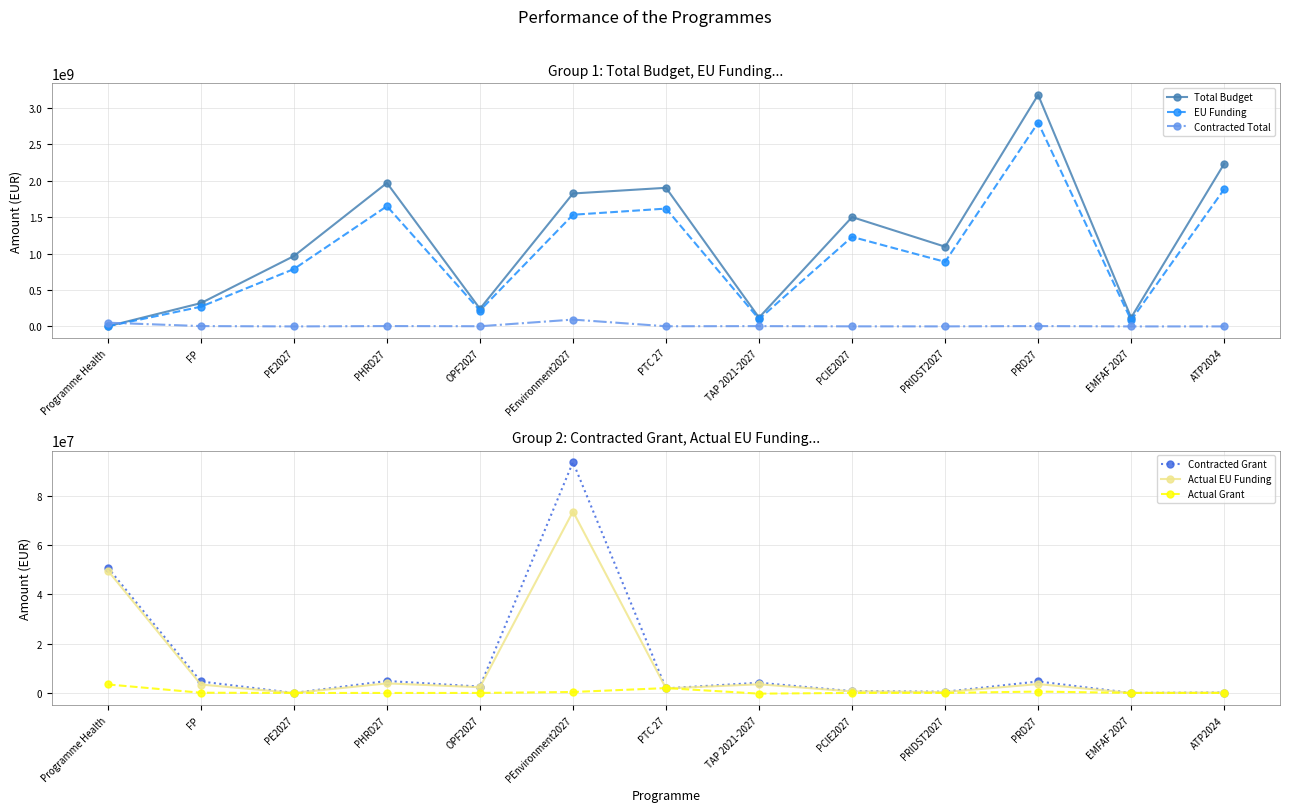

The EU Funding series shows 1615989000.0 at PTC 27. True or false?

True